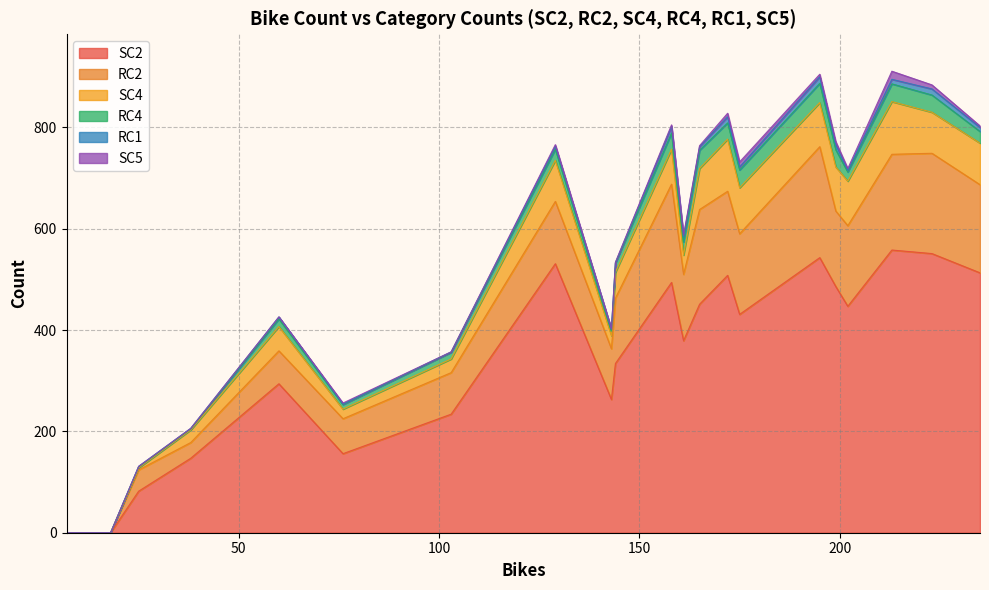

Which series changed the most between 13 and 143?

SC2